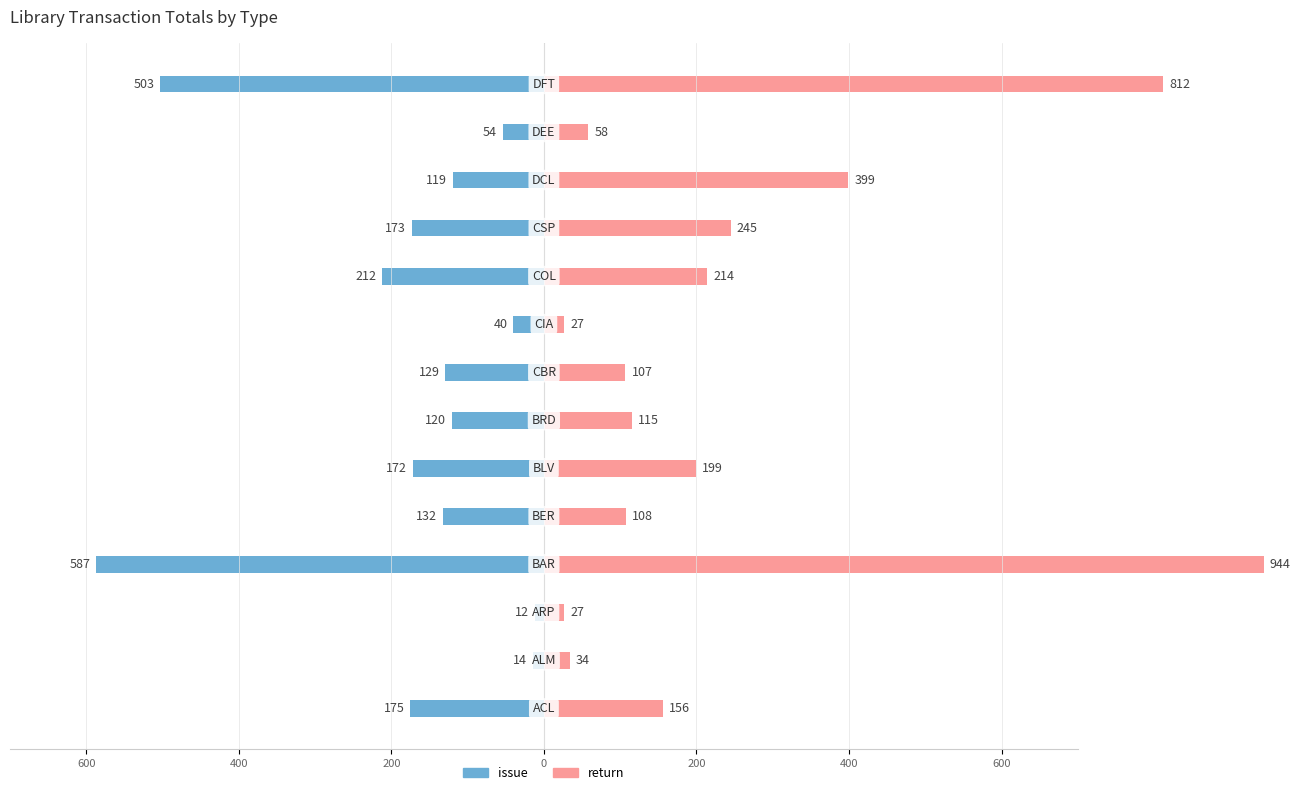

How many distinct data groups are displayed?

2